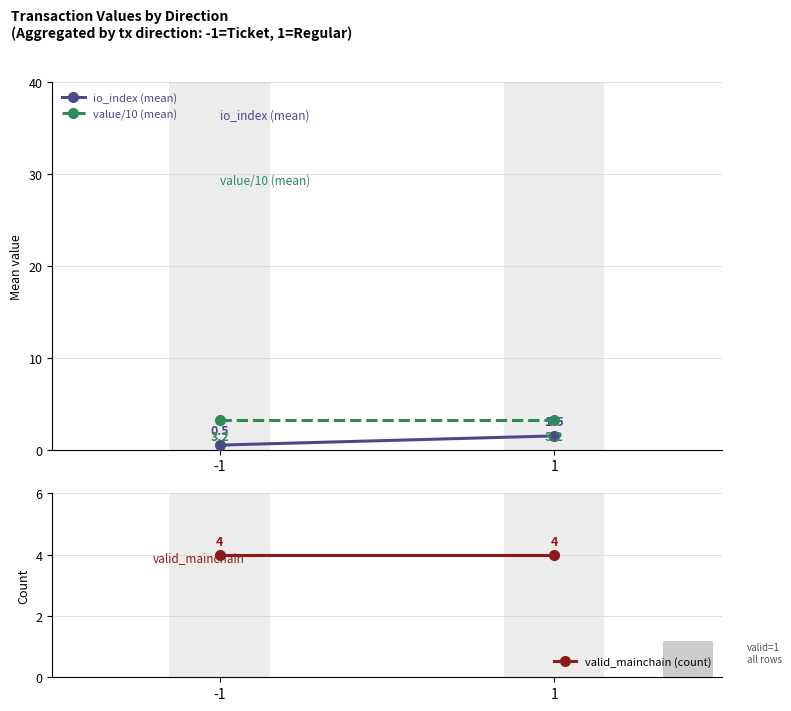

Which series has the largest total across all categories?

valid_mainchain (count)